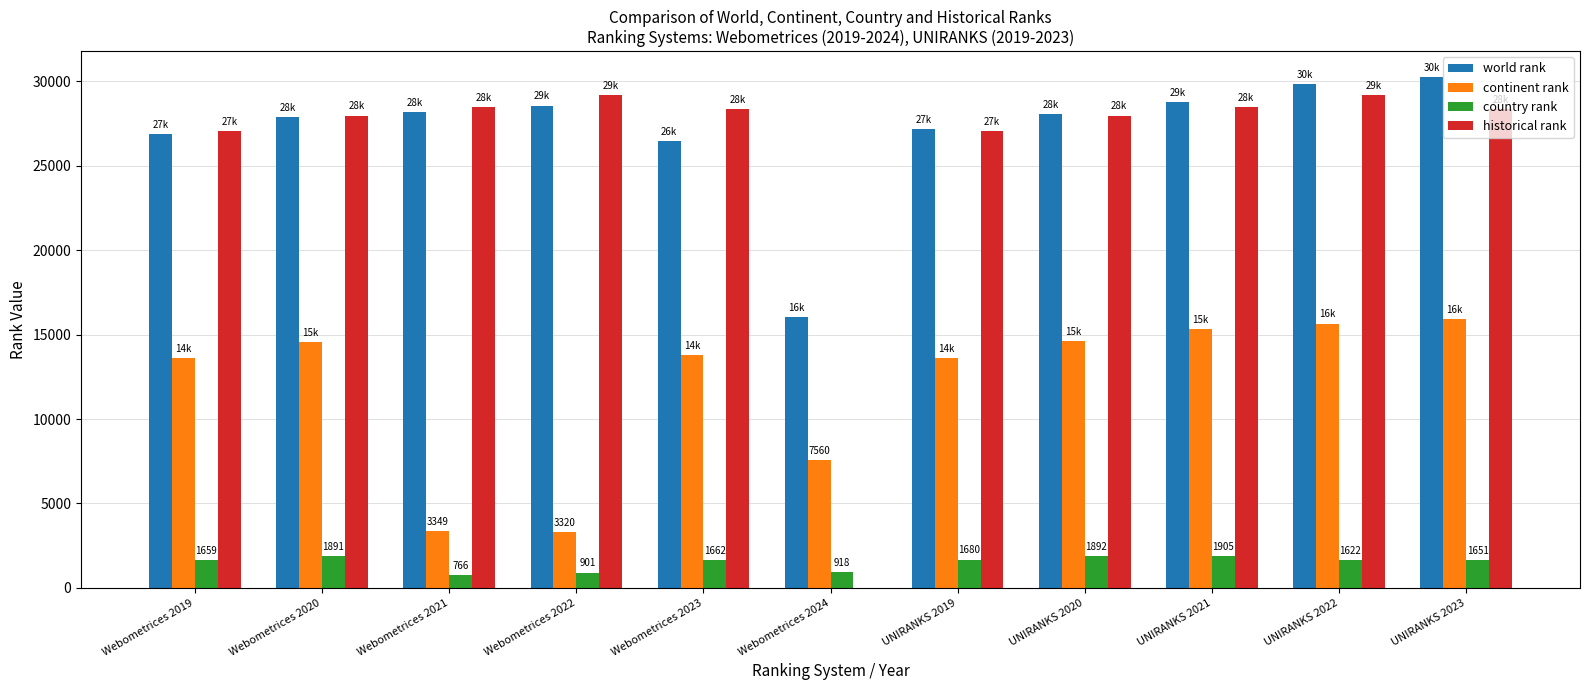

How many distinct data groups are displayed?

4